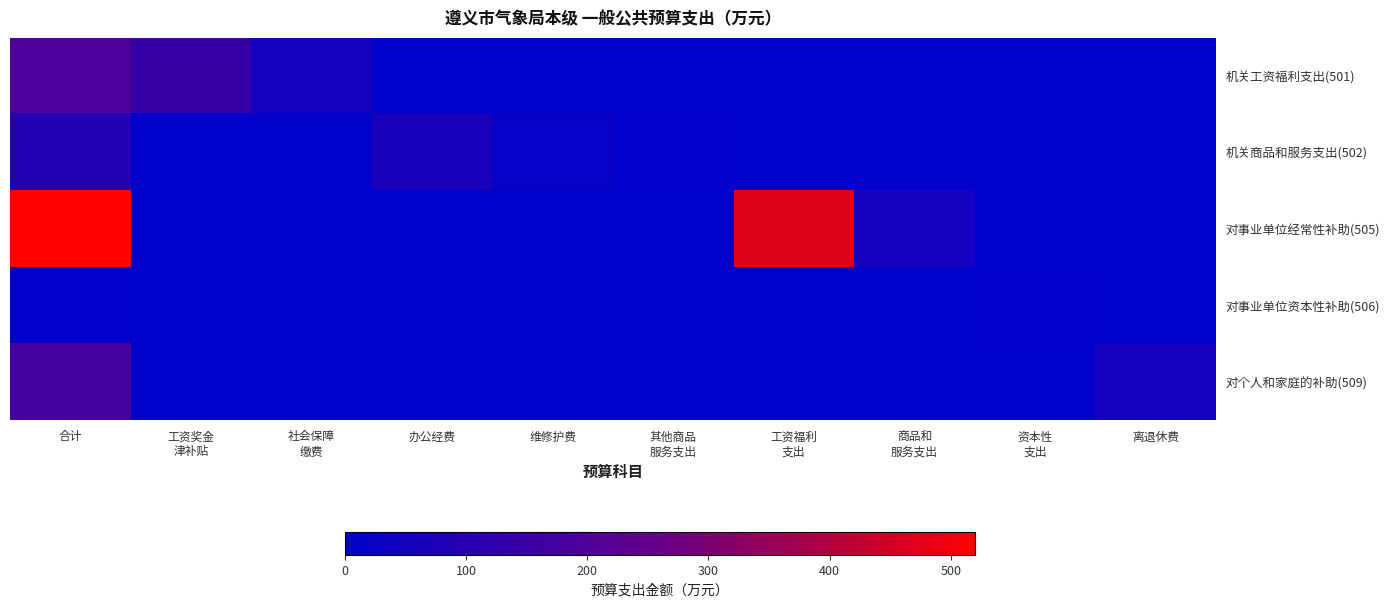

Which category has the lowest value across all series?

办公经费